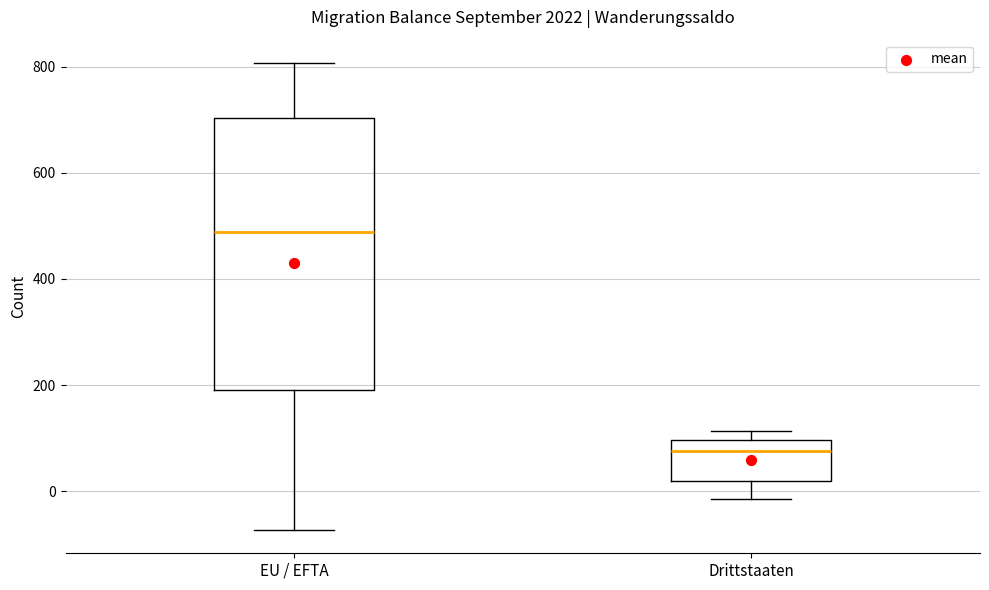

Where is the lower edge of the box for Drittstaaten on the y-axis? The values are not printed on the chart, so give them approximately, as read against the axis.

20